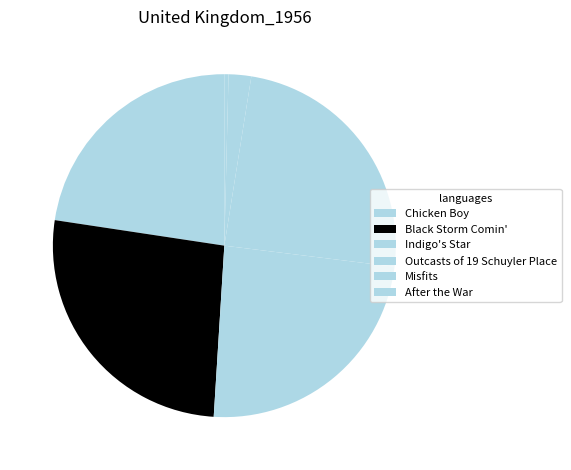

Does Misfits account for over 50% of the chart?

No